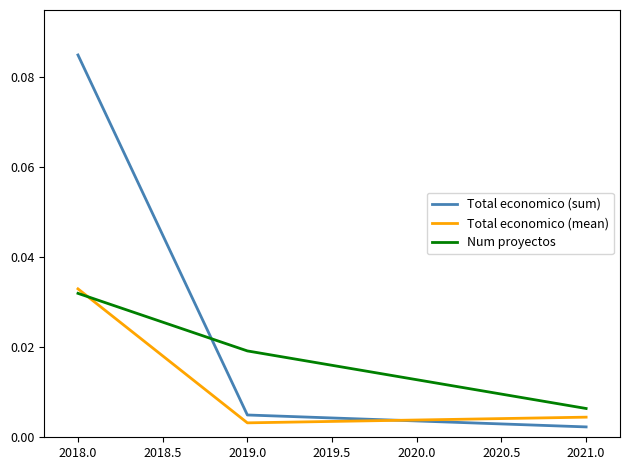

Which series changed the most between 2018.0 and 2021.0?

Total economico (sum)